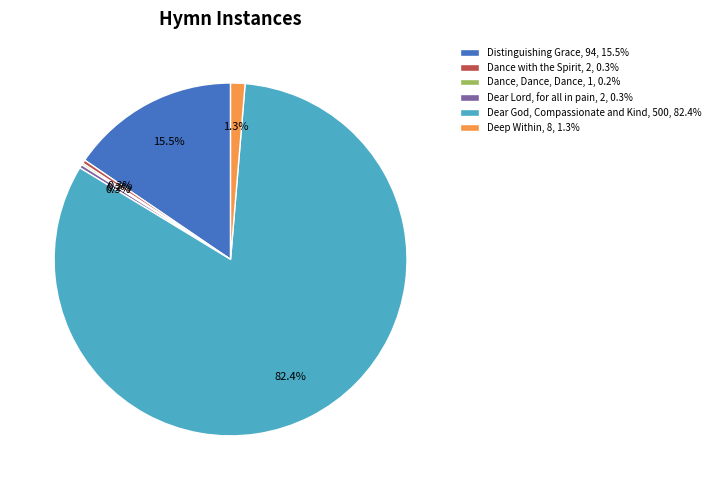

Which has a higher value, Distinguishing Grace, 94, 15.5% or Dance with the Spirit, 2, 0.3%?

Distinguishing Grace, 94, 15.5%